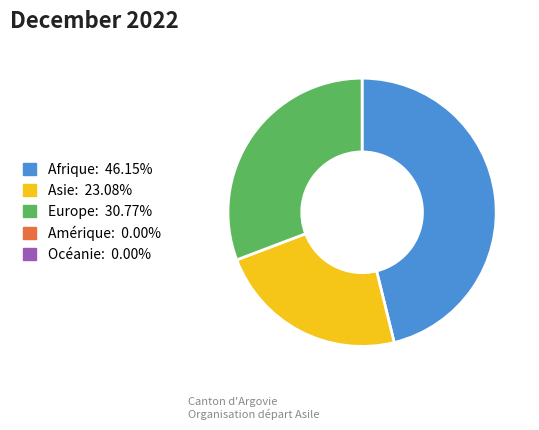

Is there a majority slice in this chart?

No